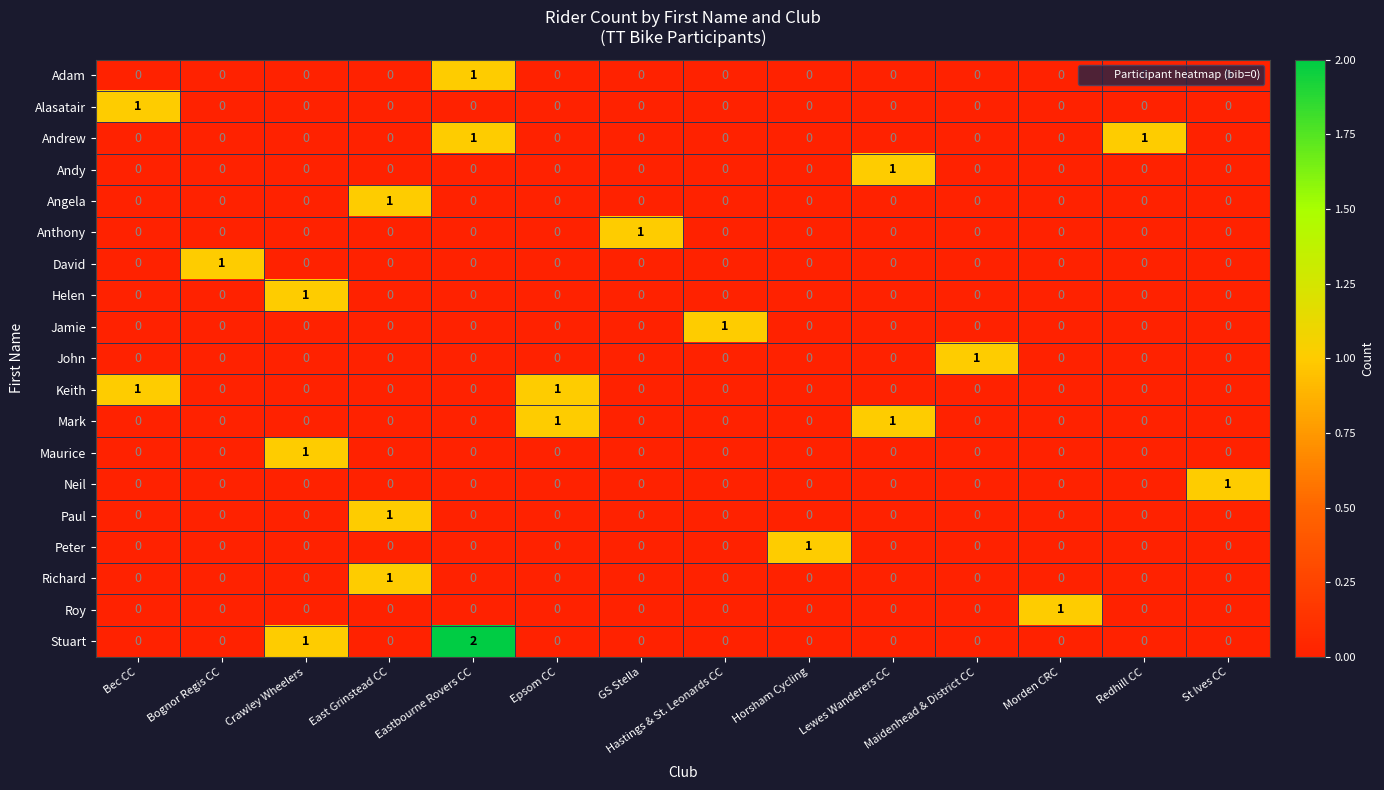

Is it true that Maurice equals 0 at St Ives CC?

True